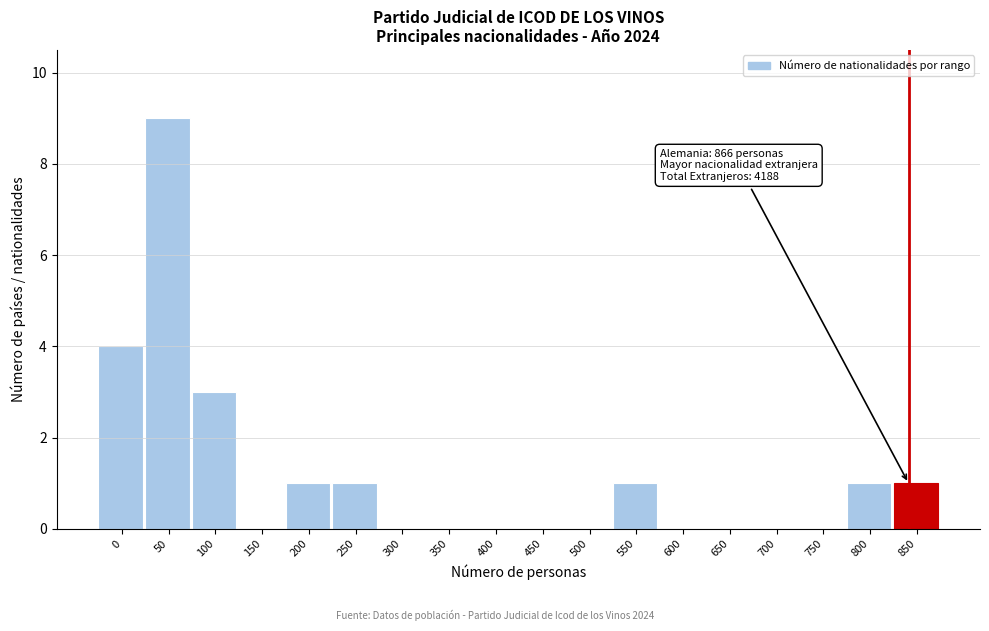

Reading left to right, list all the values displayed in this chart.

0=4	50=9	100=3	150=0	200=1	250=1	300=0	350=0	400=0	450=0	500=0	550=1	600=0	650=0	700=0	750=0	800=1	850=1